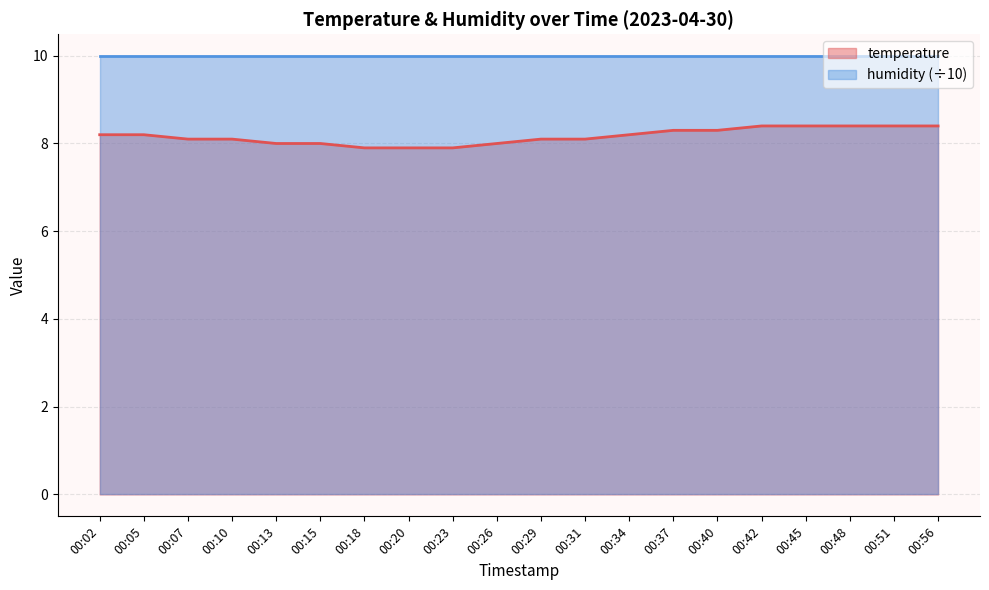

True or false: the data shows 12.6 at 00:48.

False